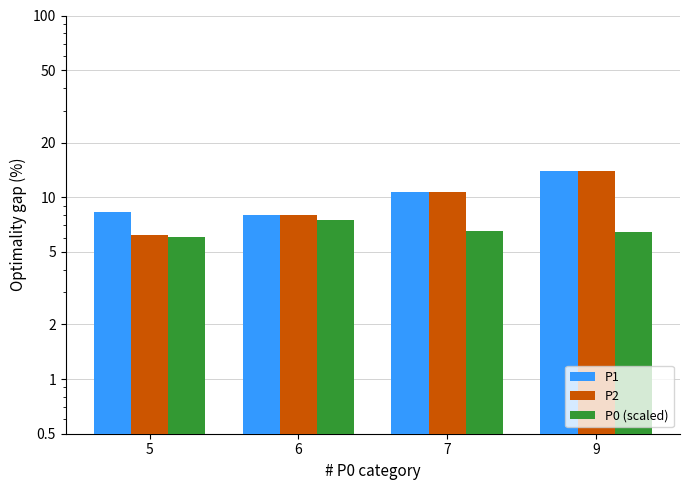

What is the average value of the P0 (scaled) series?

6.6